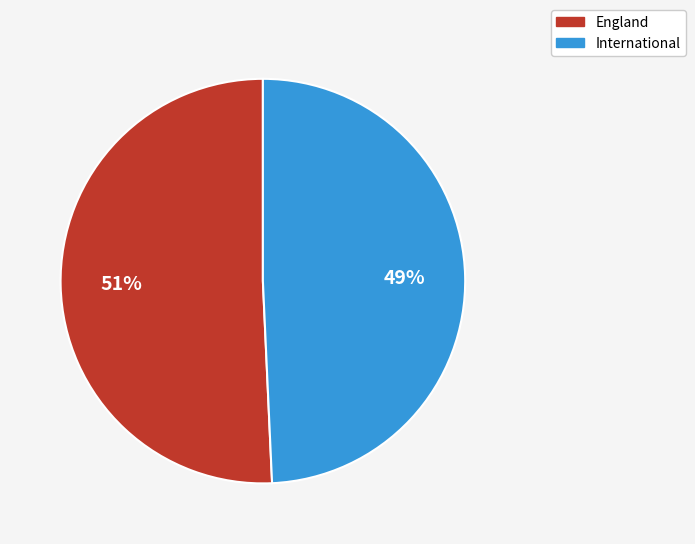

Count the number of slices in the pie.

2